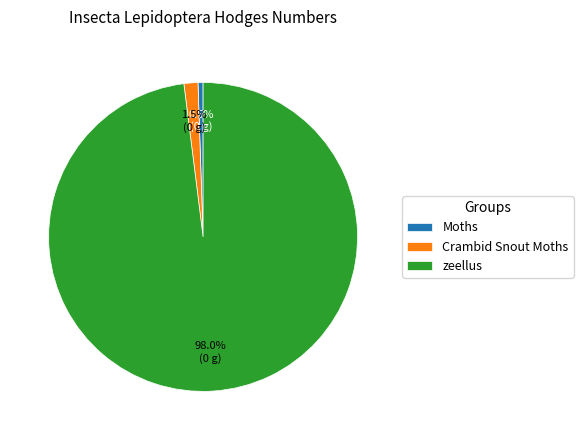

Does Moths account for over 50% of the chart?

No